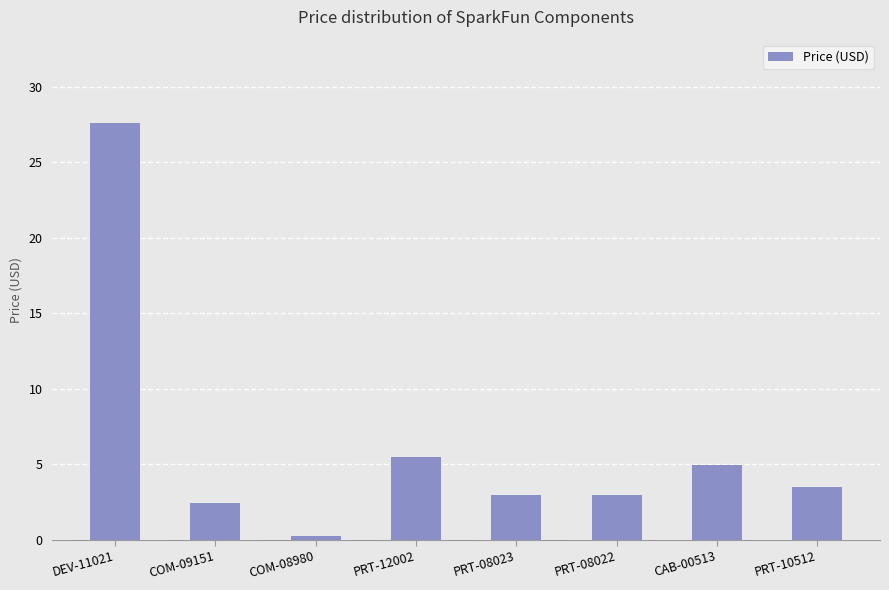

What is the label of the 7th bar from the right?

COM-09151